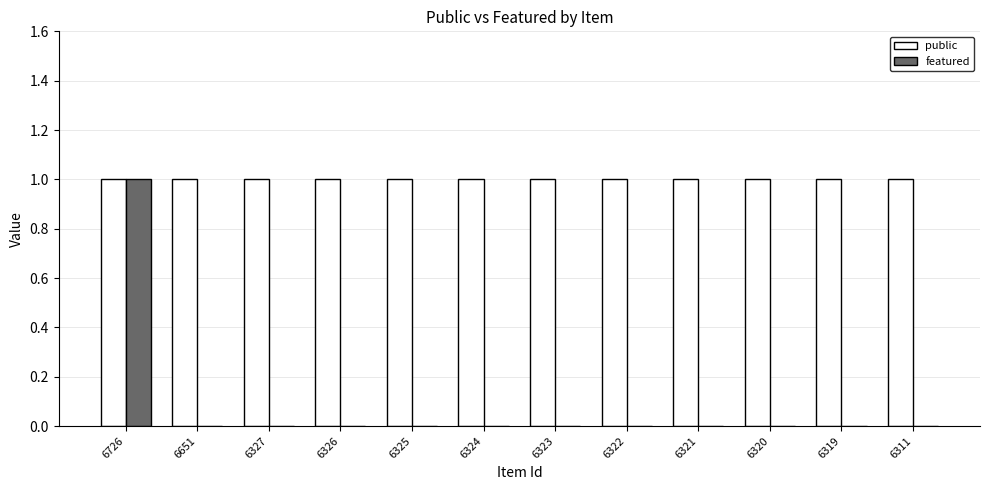

The featured series shows 0 at 6327. True or false?

True